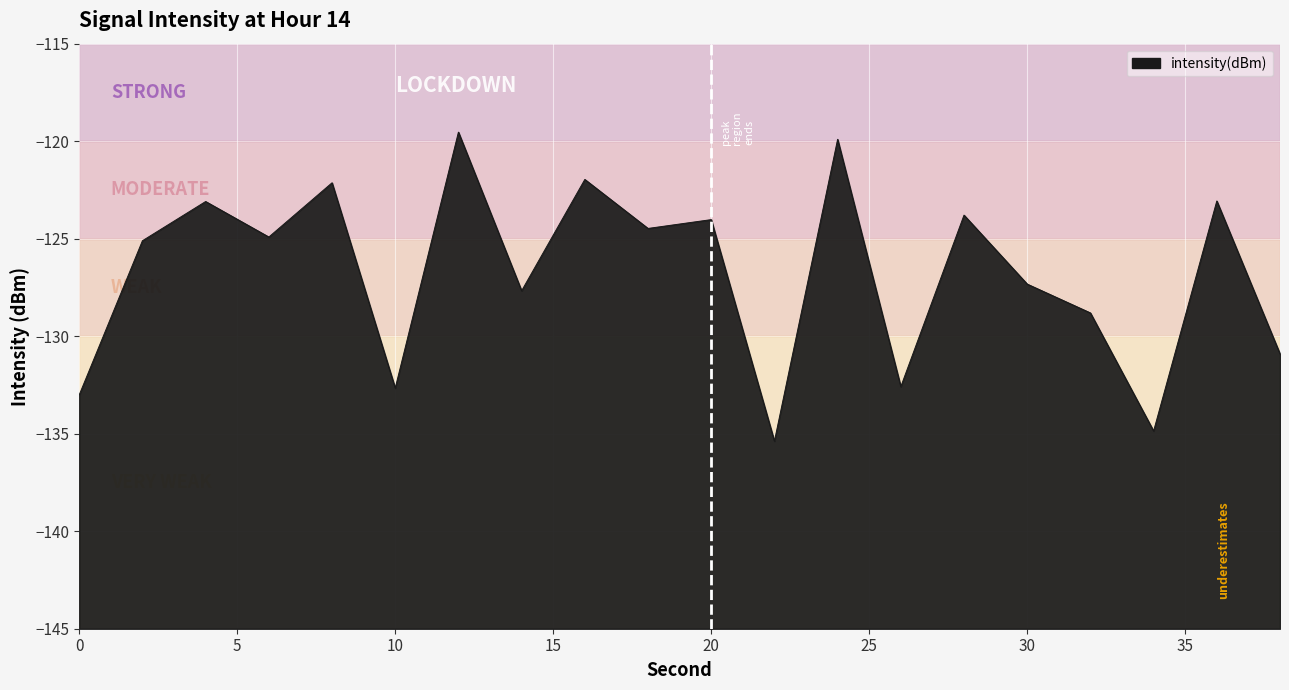

Where does the data first go above -124?

4